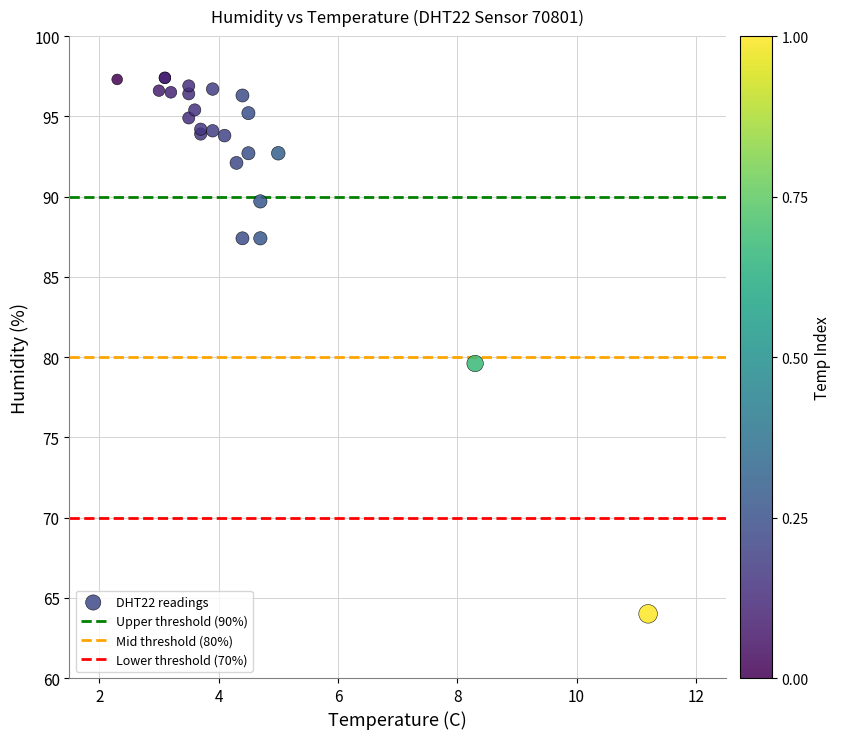

What Y value in the scatter plot is closest to 80?

79.6